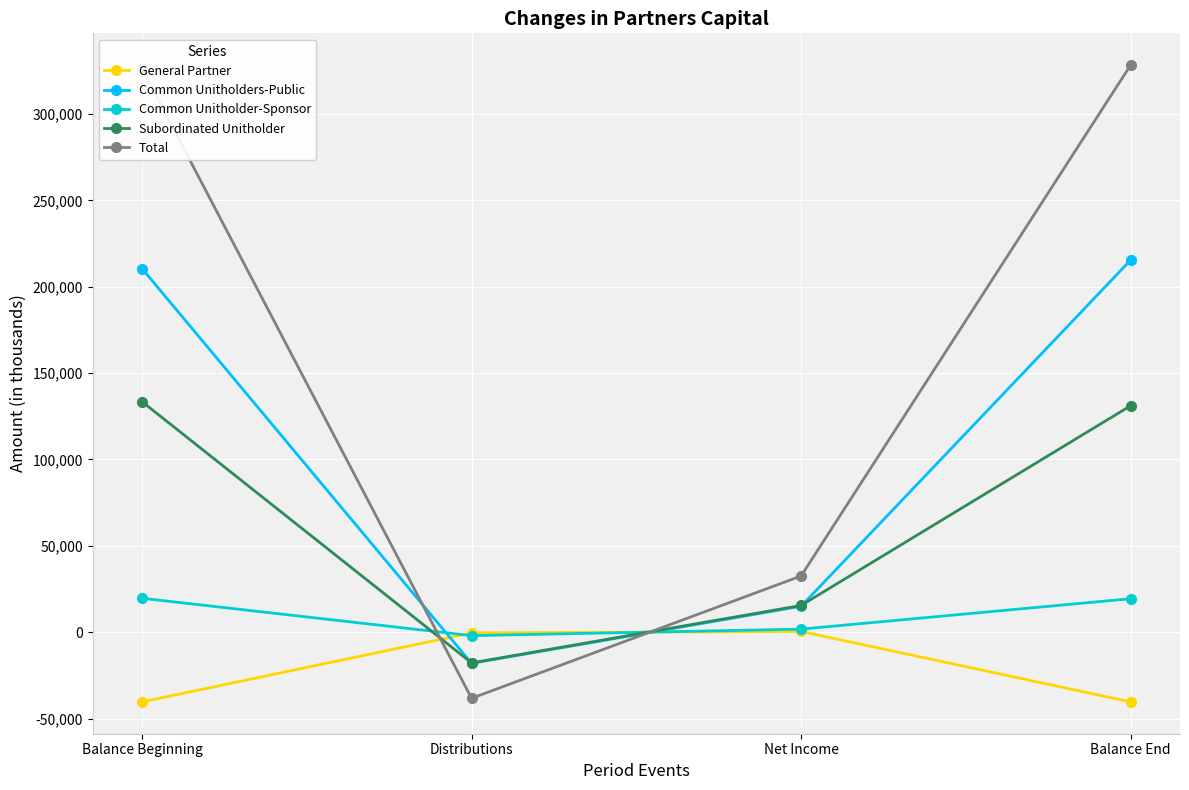

What position from the left is Distributions?

2